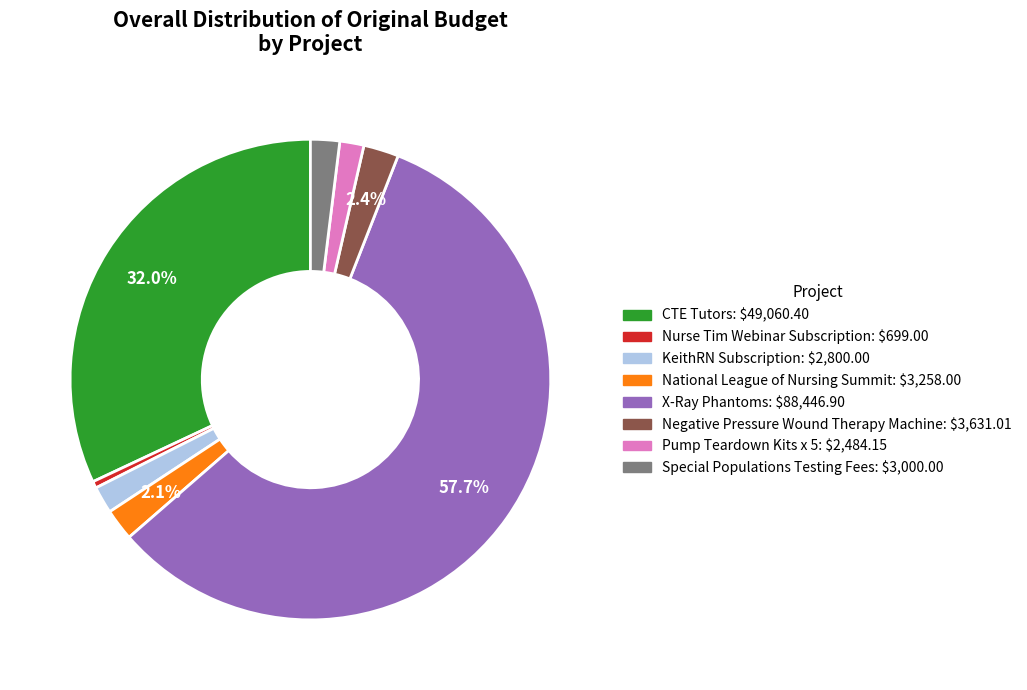

To the nearest percent, what percentage of the pie is X-Ray Phantoms?

58%